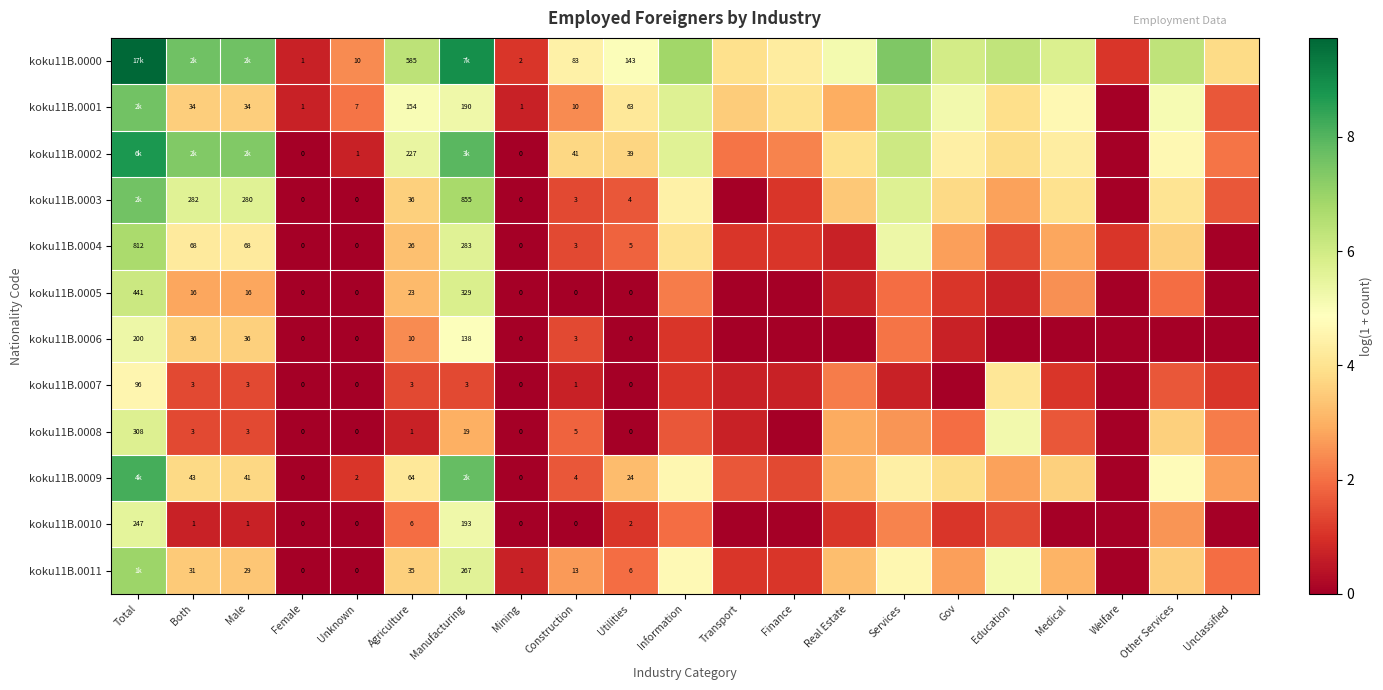

True or false: koku11B.0011 has a value of 8.6 at Manufacturing.

False